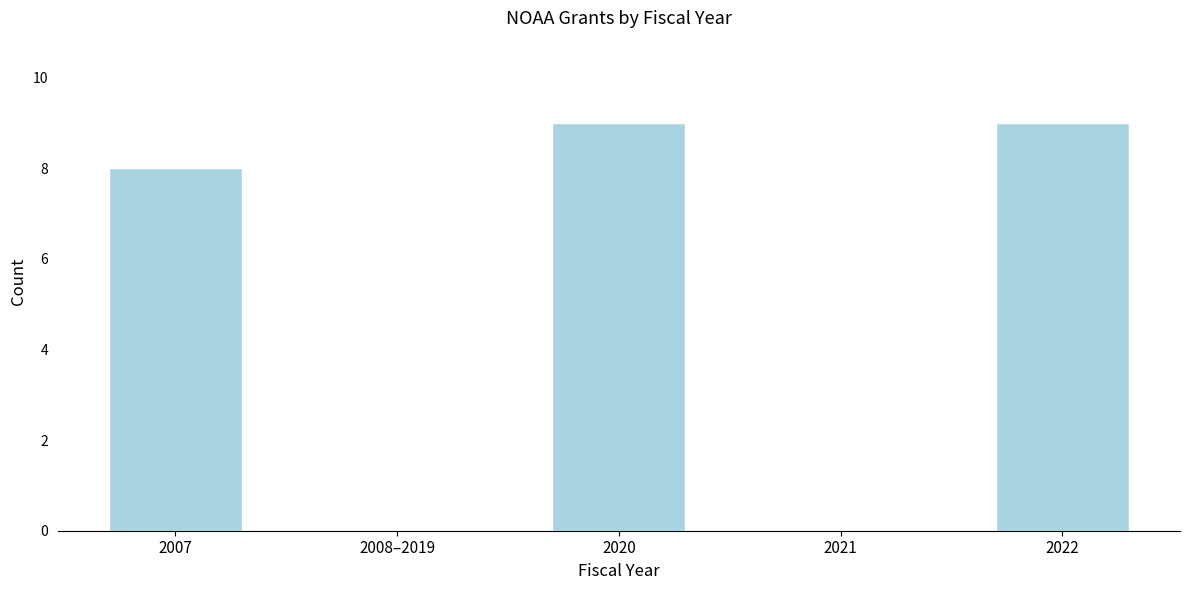

Reading right to left, extract all data points from this chart.

2022=9	2021=0	2020=9	2008–2019=0	2007=8